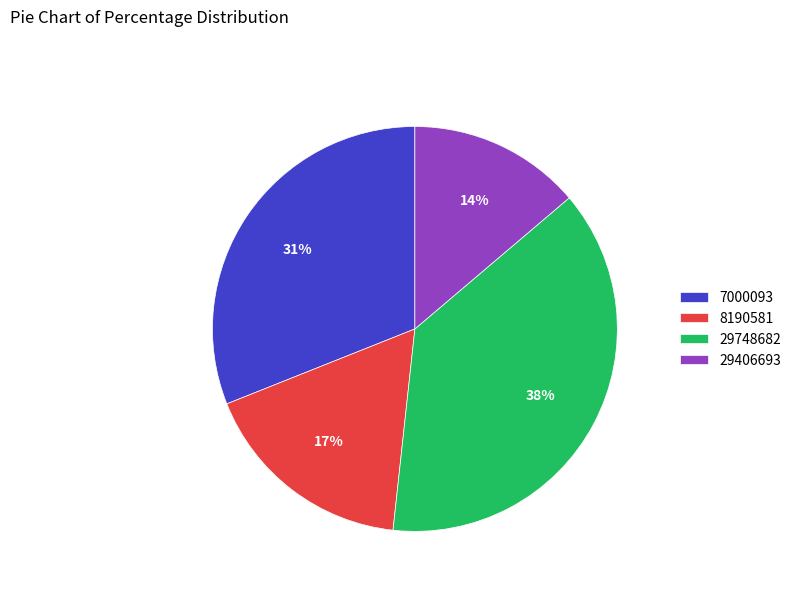

Is there any slice that represents more than half of the pie?

No